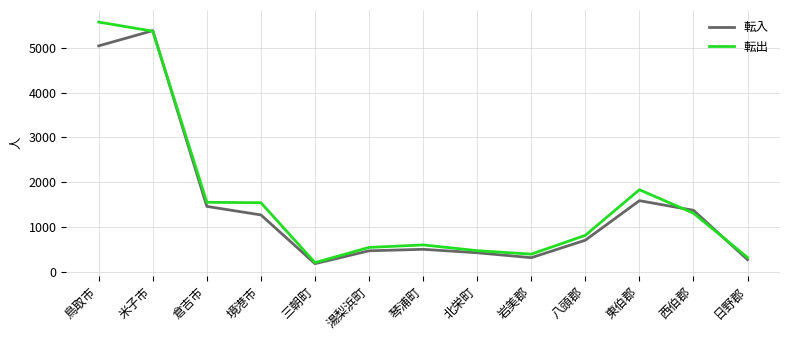

What is the average value of the 転出 series?

1581